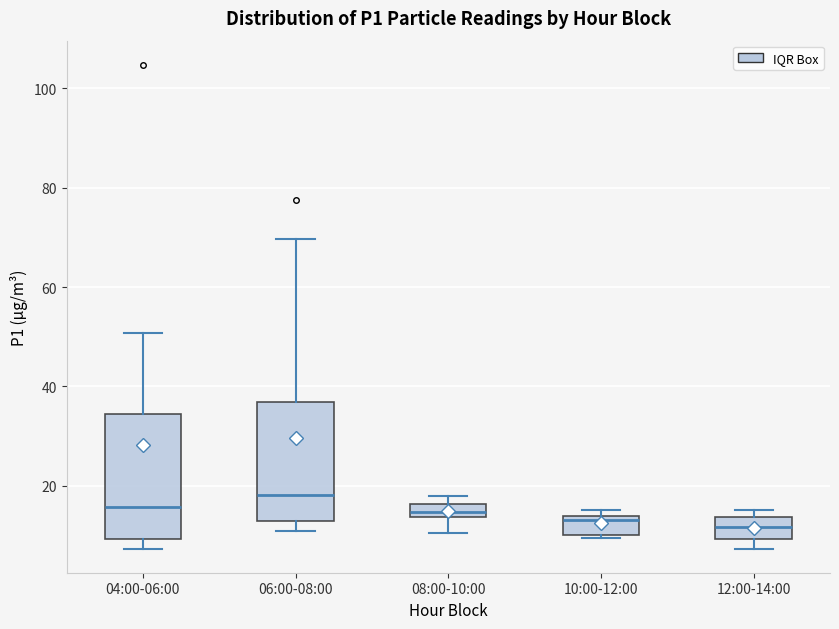

Where is the lower edge of the box for 12:00-14:00 on the y-axis? The values are not printed on the chart, so give them approximately, as read against the axis.

10